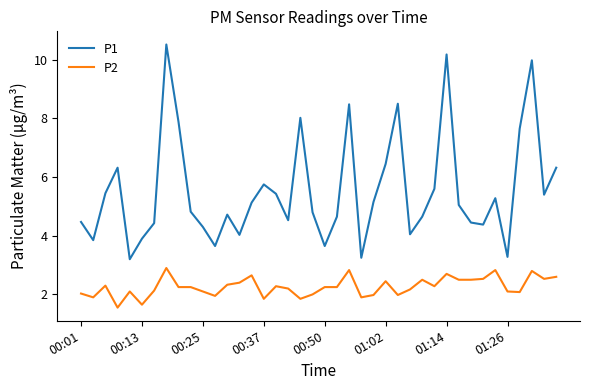

Rank the series by their average value, from highest to lowest.

P1, P2